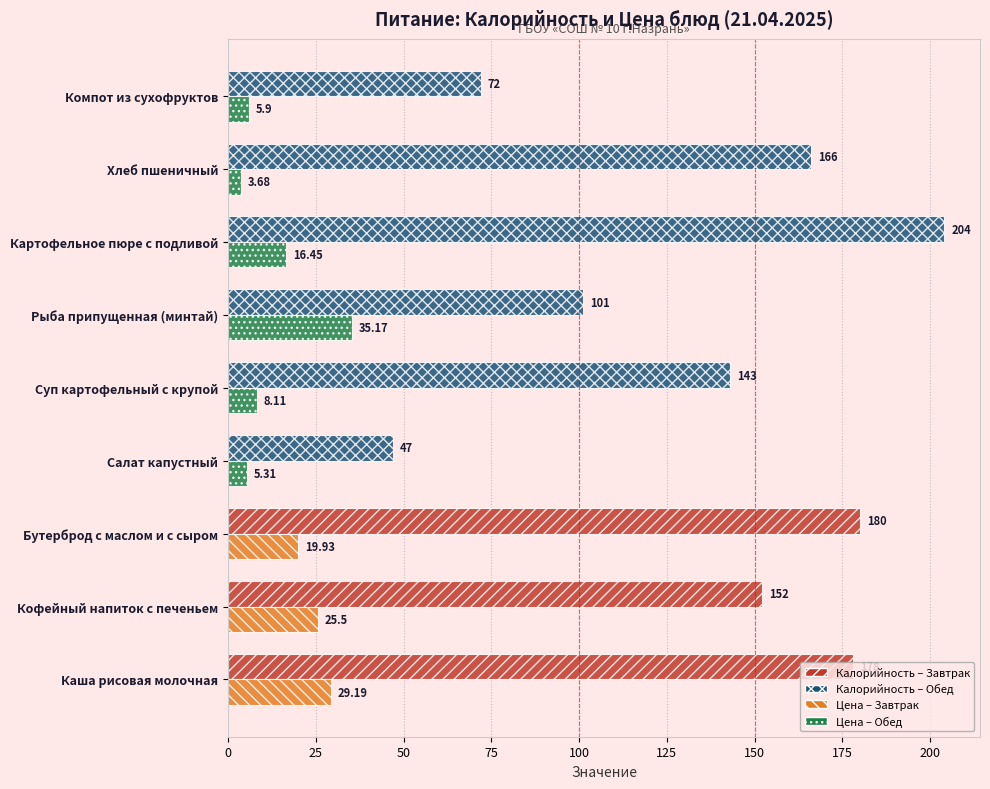

At which category does the chart reach its peak across all series?

Картофельное пюре с подливой